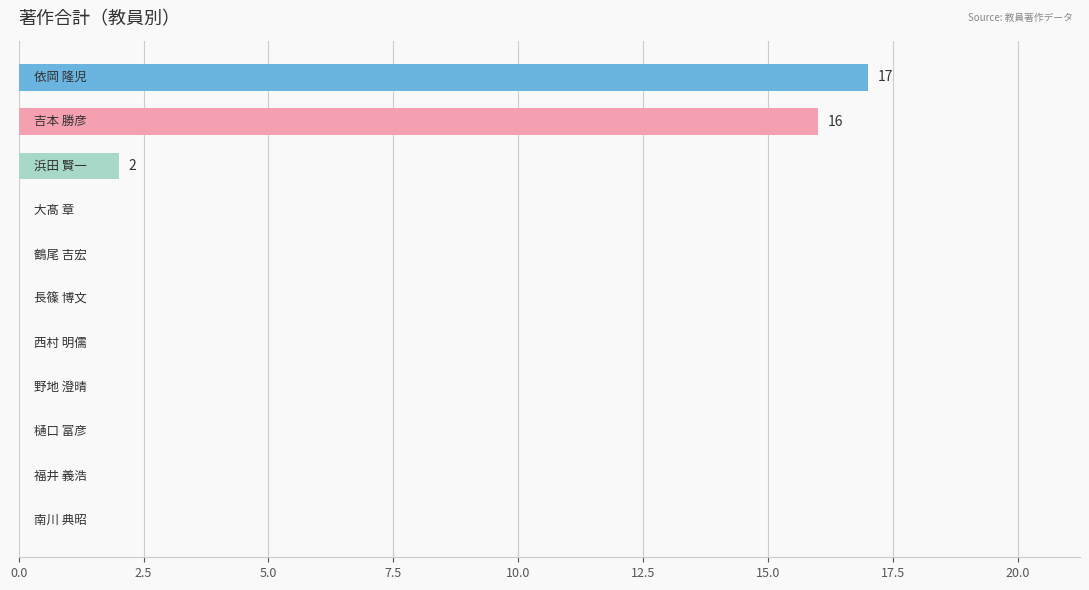

What is the maximum value shown in the chart?

17